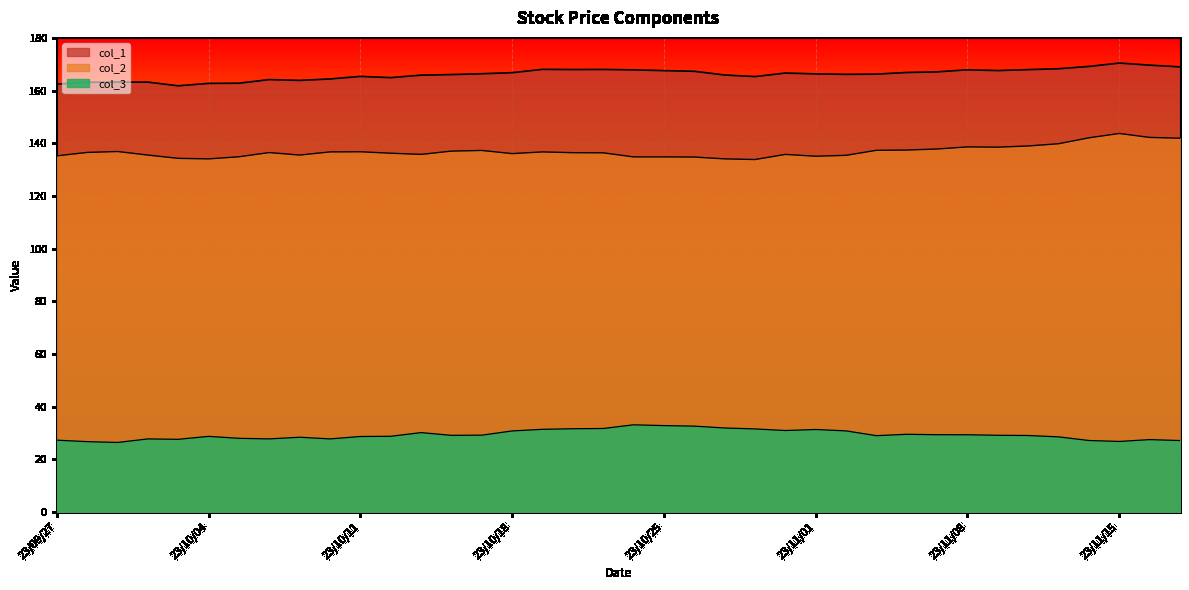

At how many categories does at least one series exceed 34?

38